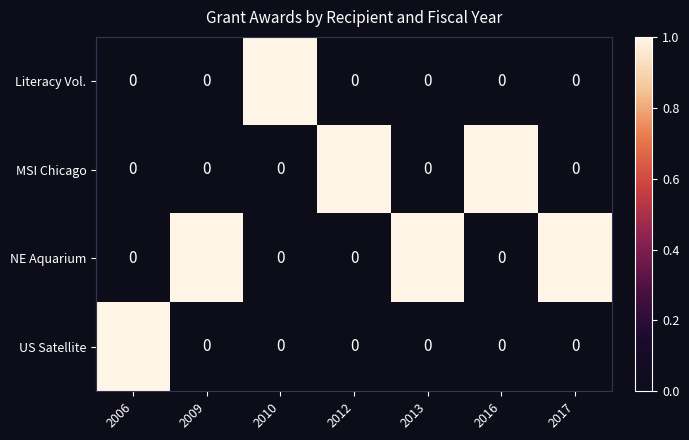

Which category has the highest value in the US Satellite series?

2006